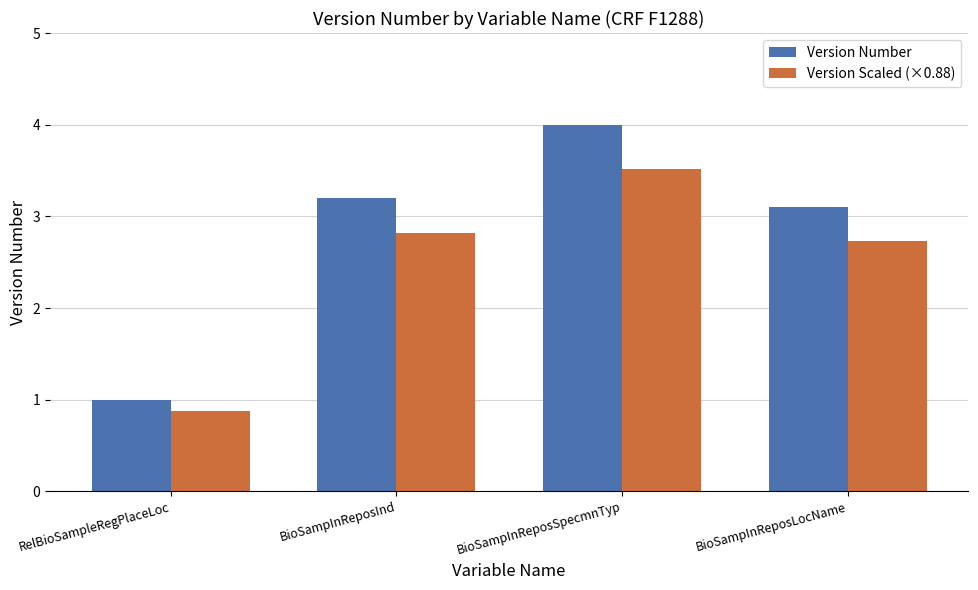

Read the Version Number value at BioSampInReposInd.

3.2